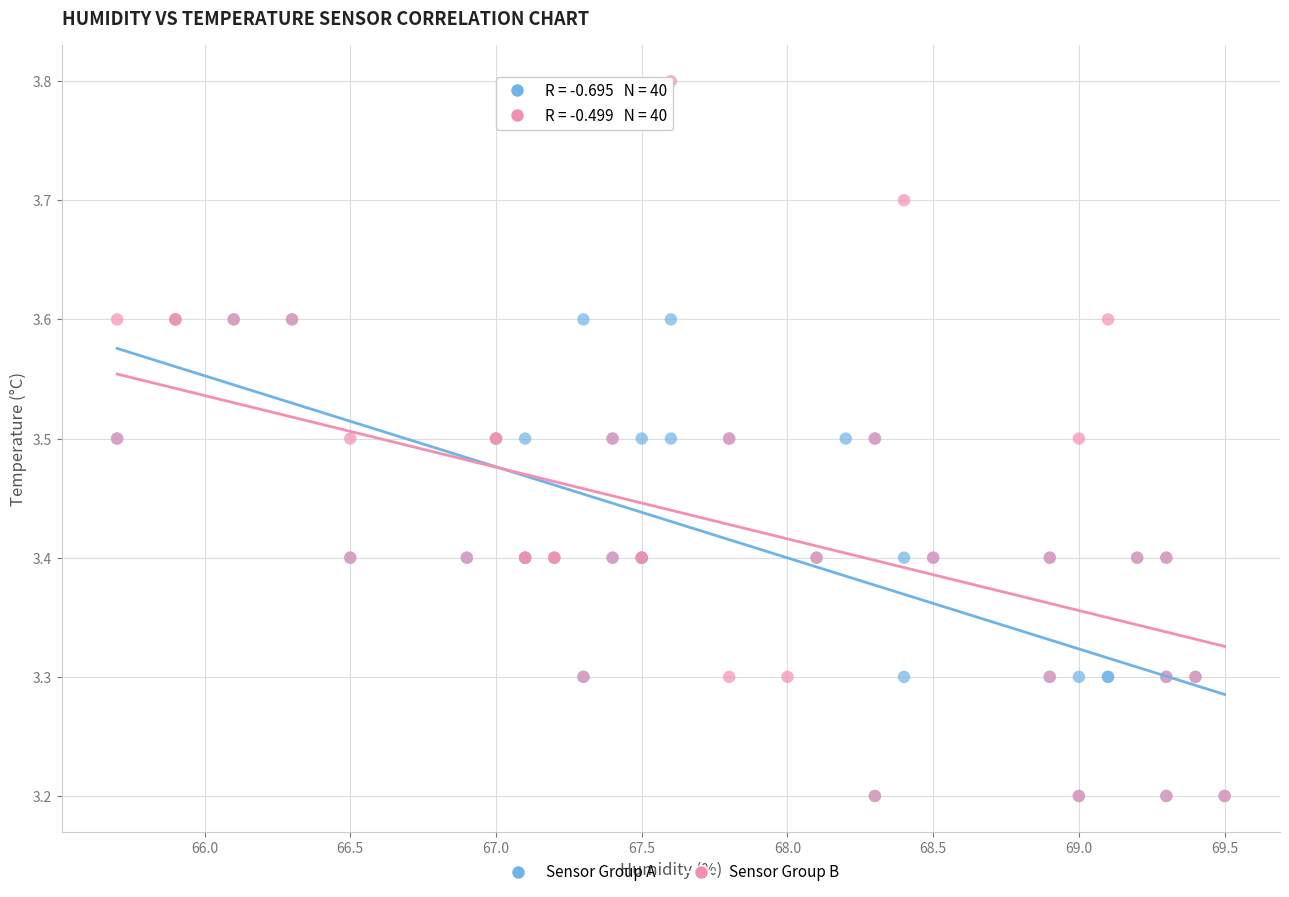

Which series contains the highest Y value?

Sensor Group B